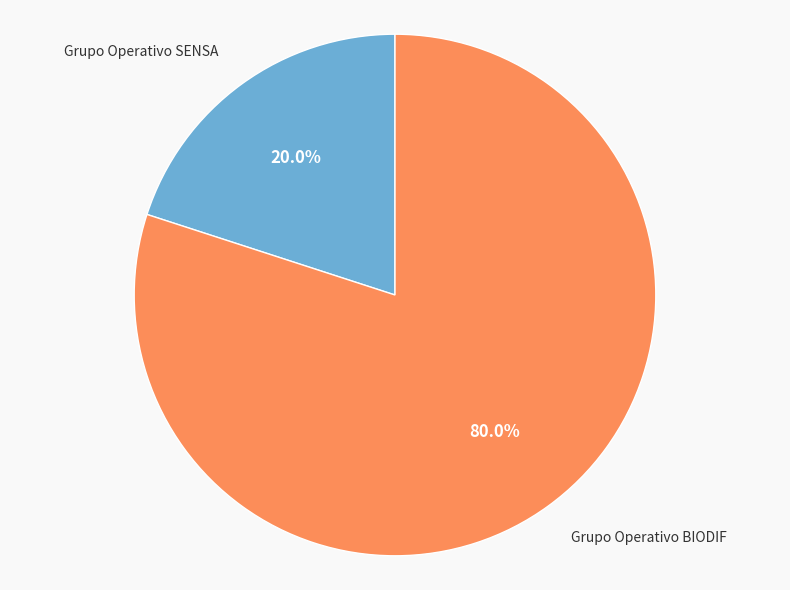

What percentage is NOT represented by Grupo Operativo BIODIF?

20.0%